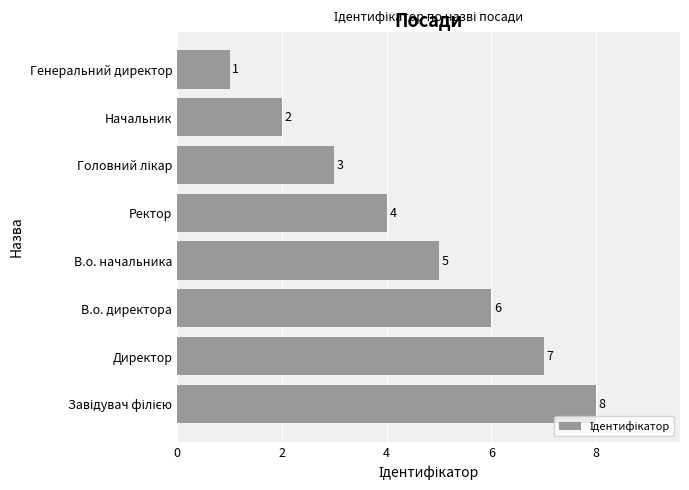

Count the values in the range 3 to 7.

5